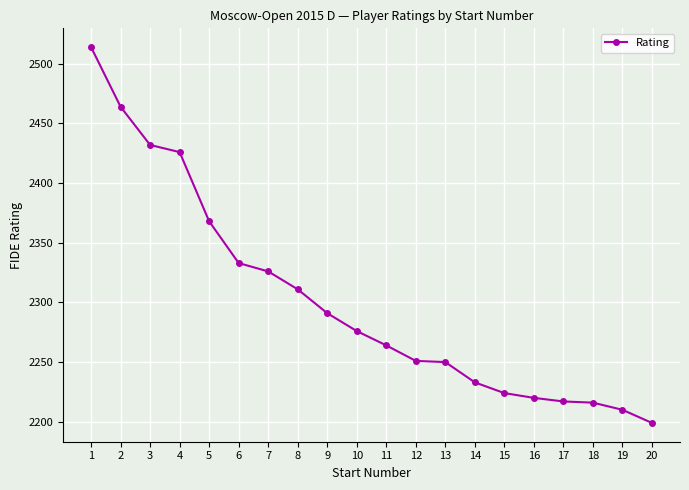

What is the change in value from 6 to 16?

-113